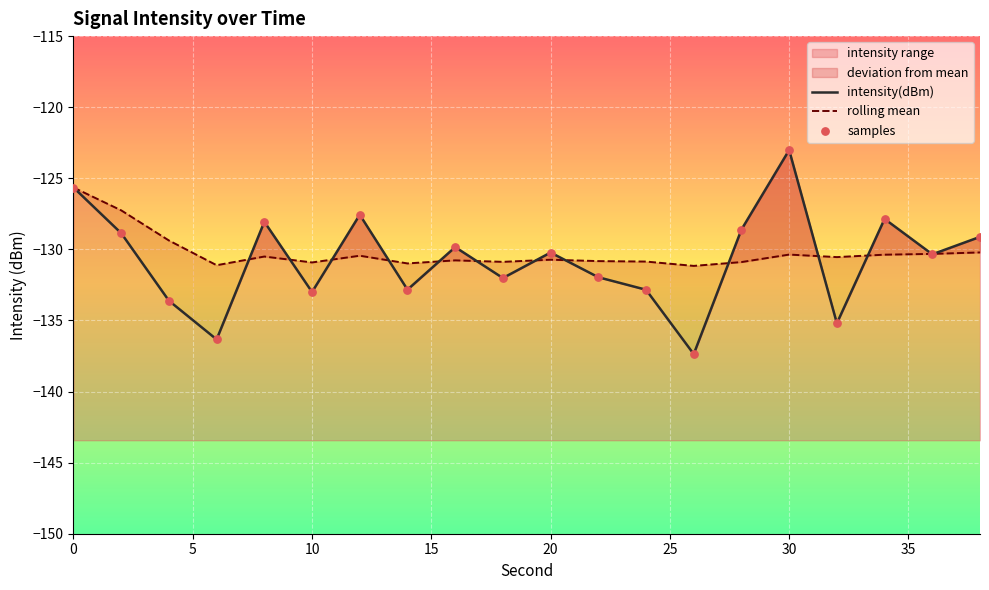

What is the maximum value for intensity range?

-123.0